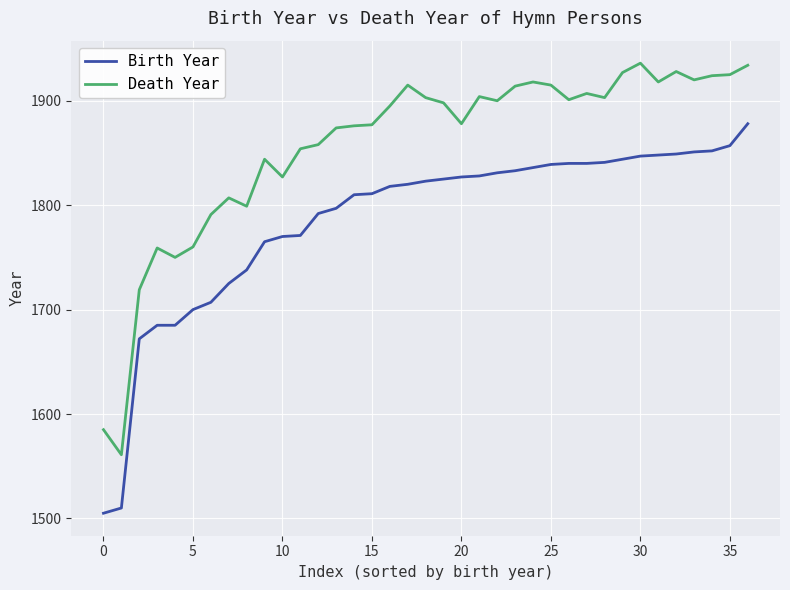

What is the difference between the maximum and minimum values in the Death Year series?

375